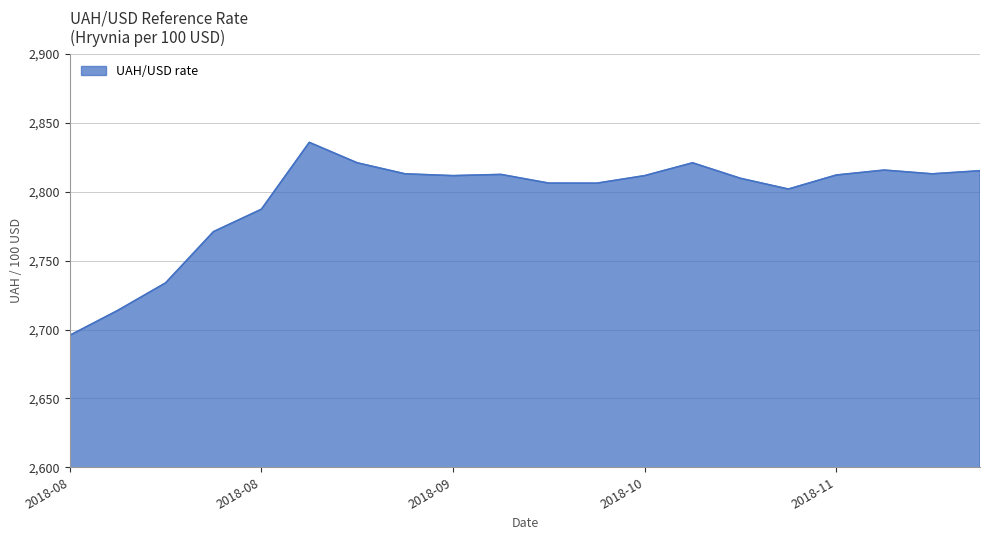

What is the maximum value shown in the chart?

2835.8